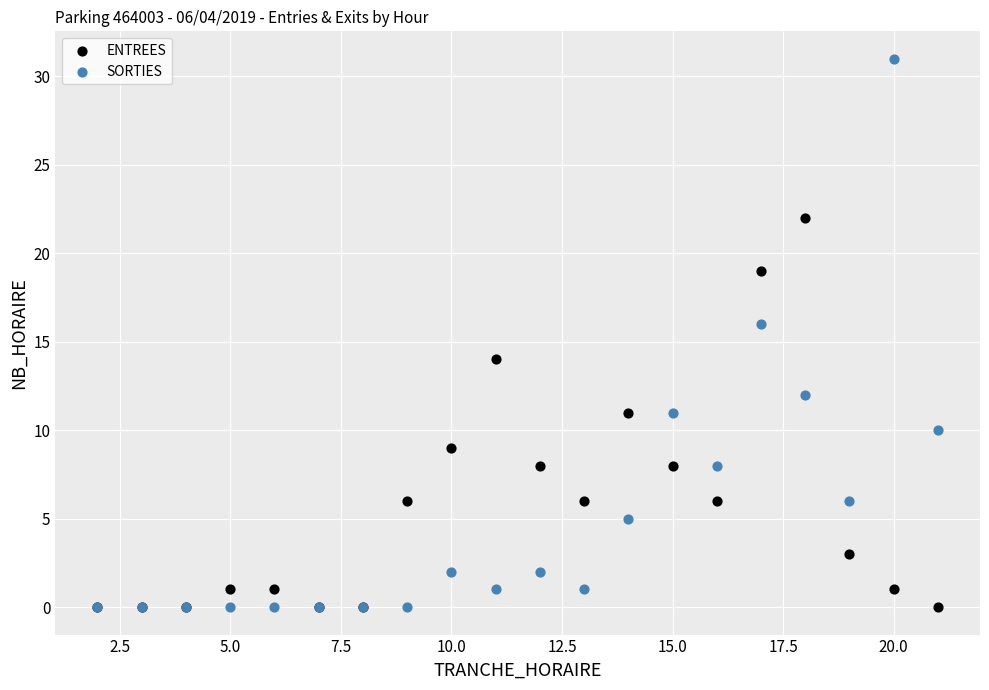

What are all the series names shown in the legend?

ENTREES, SORTIES